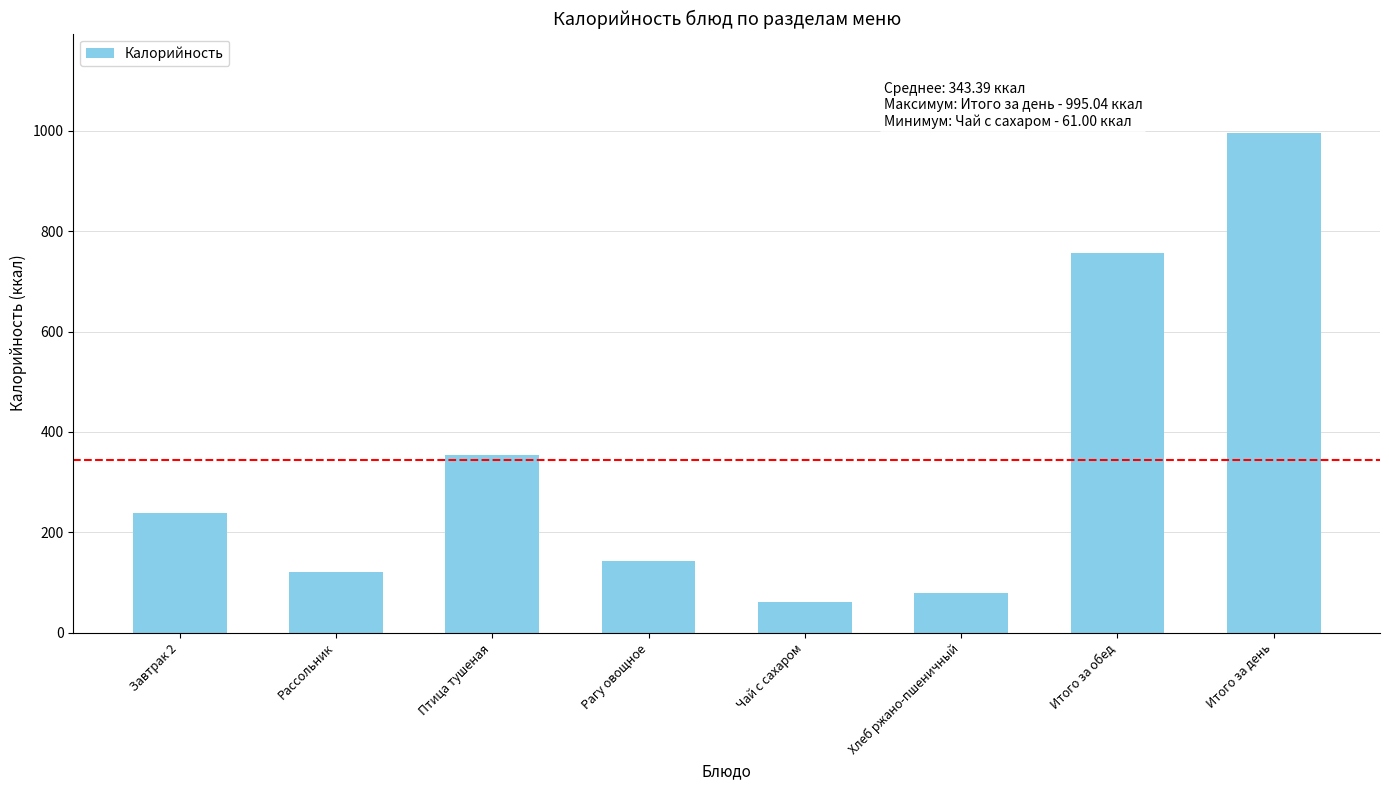

What is the change in value from Рассольник to Рагу овощное?

+22.6